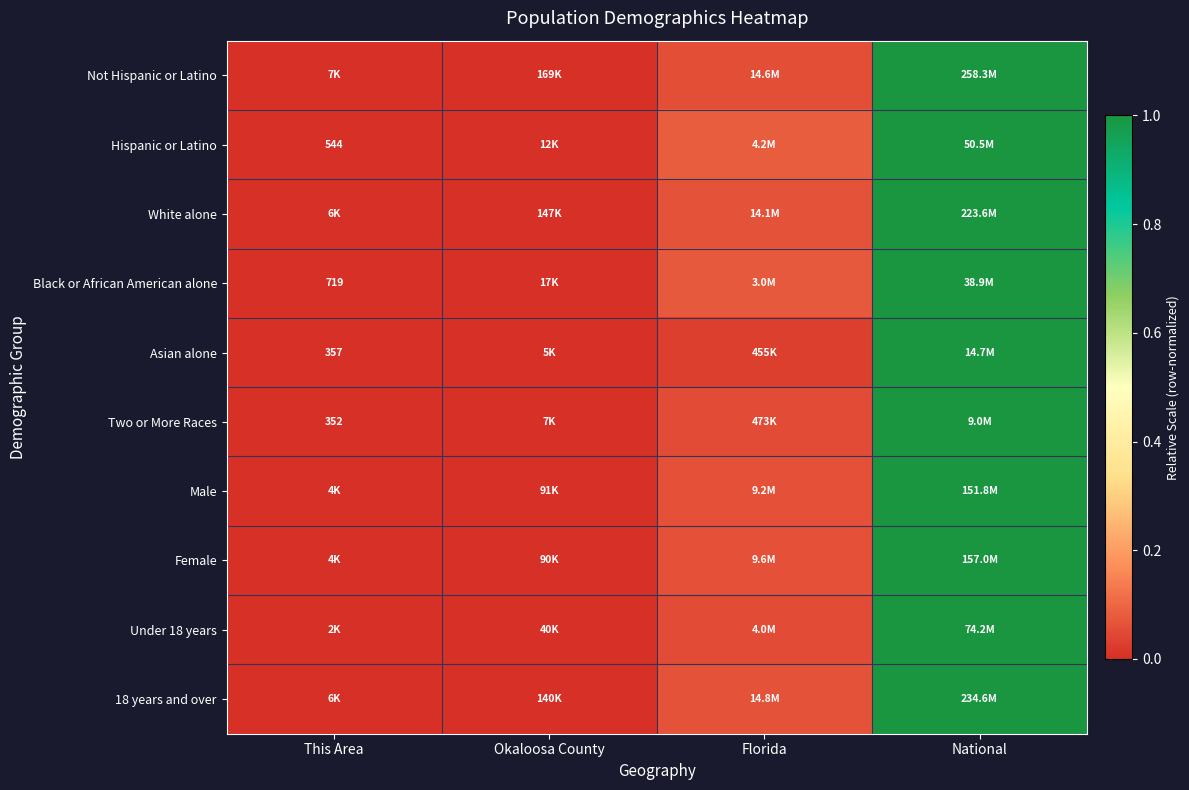

Where is Two or More Races nearest to the value 0?

This Area